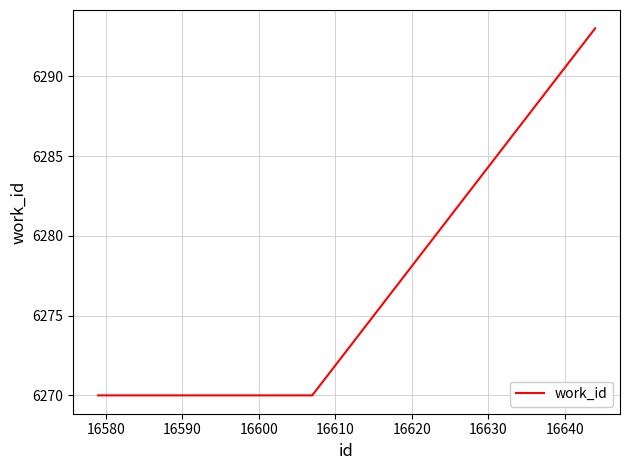

What is the difference between the maximum and minimum values?

23